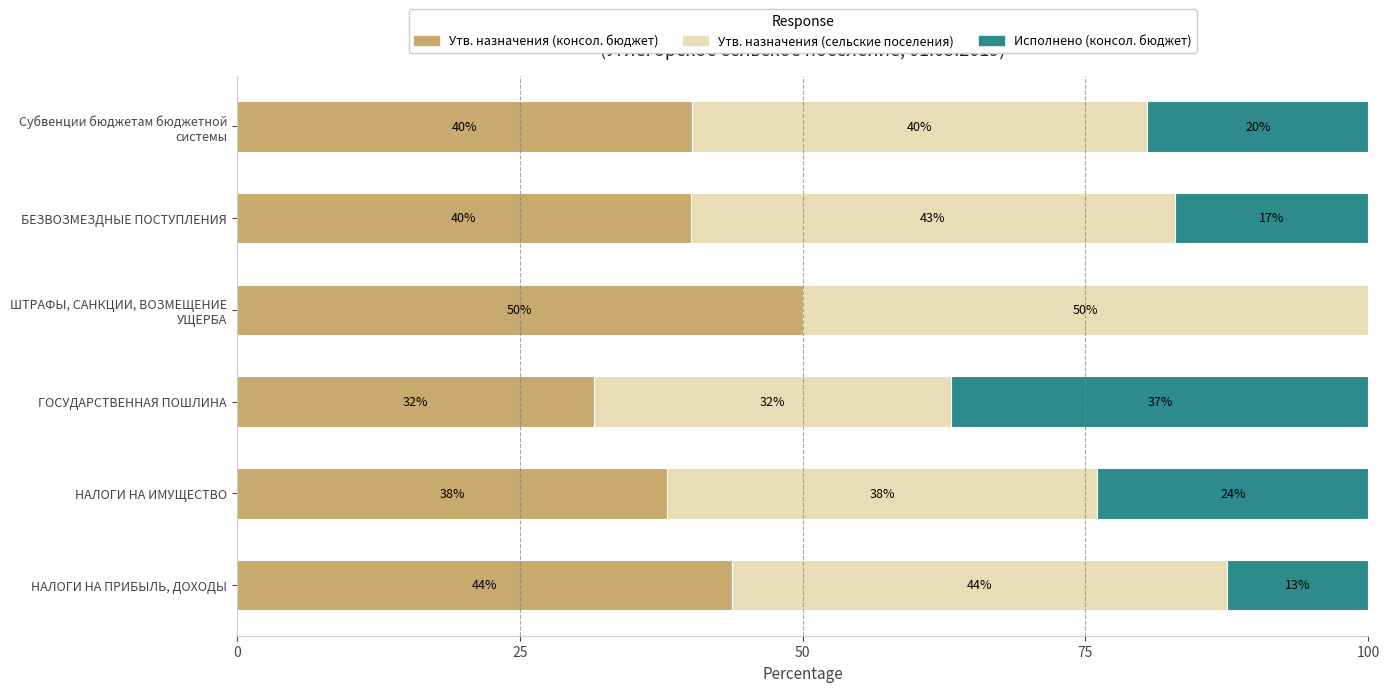

At which label is Утв. назначения (консол. бюджет) closest to 40?

БЕЗВОЗМЕЗДНЫЕ ПОСТУПЛЕНИЯ